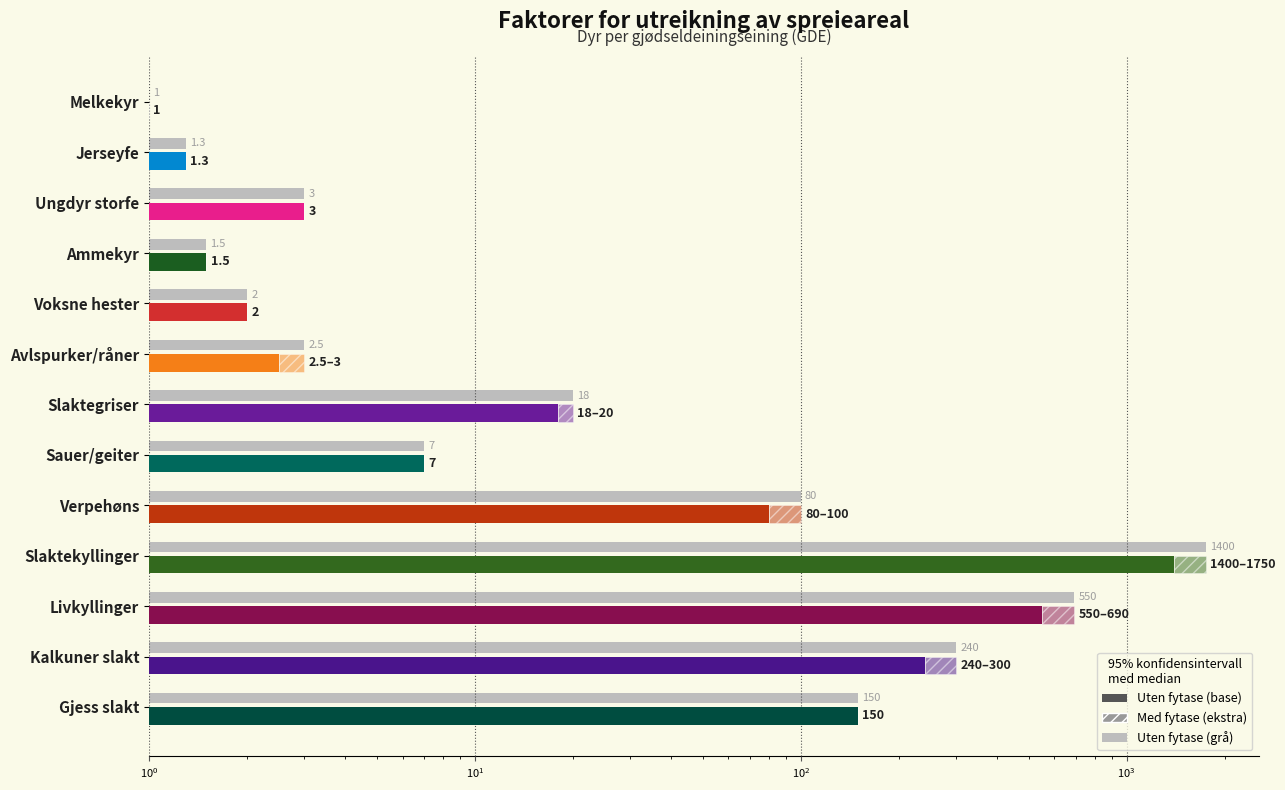

At how many categories does at least one series exceed 69?

5